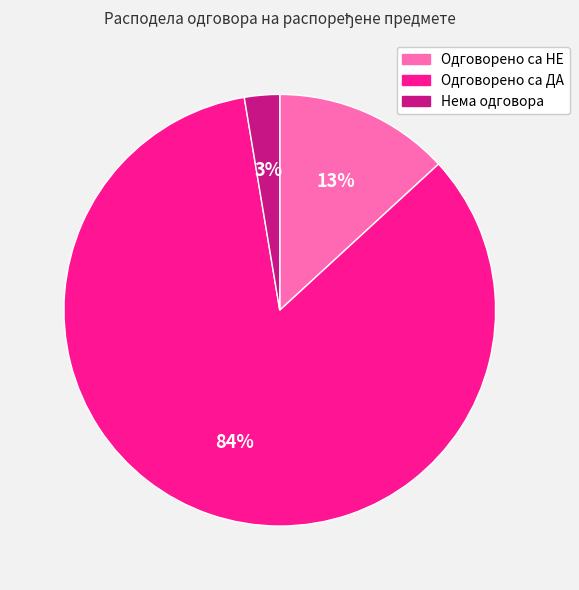

What percentage is the Нема одговора slice, to the nearest percent?

3%